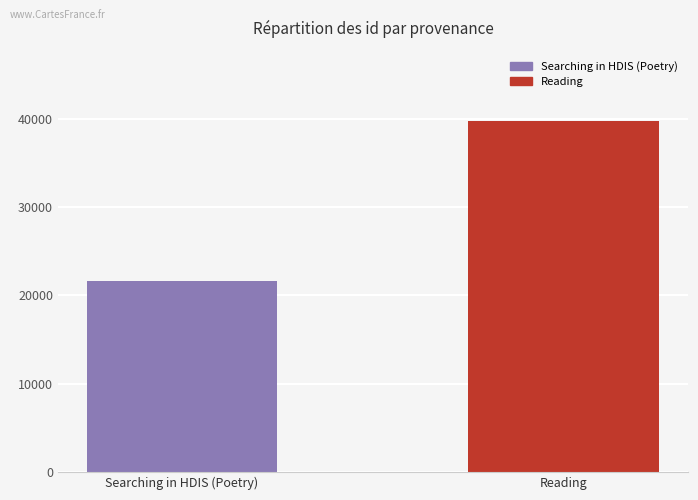

Reading right to left, what are all the values shown in this chart?

39750	21574